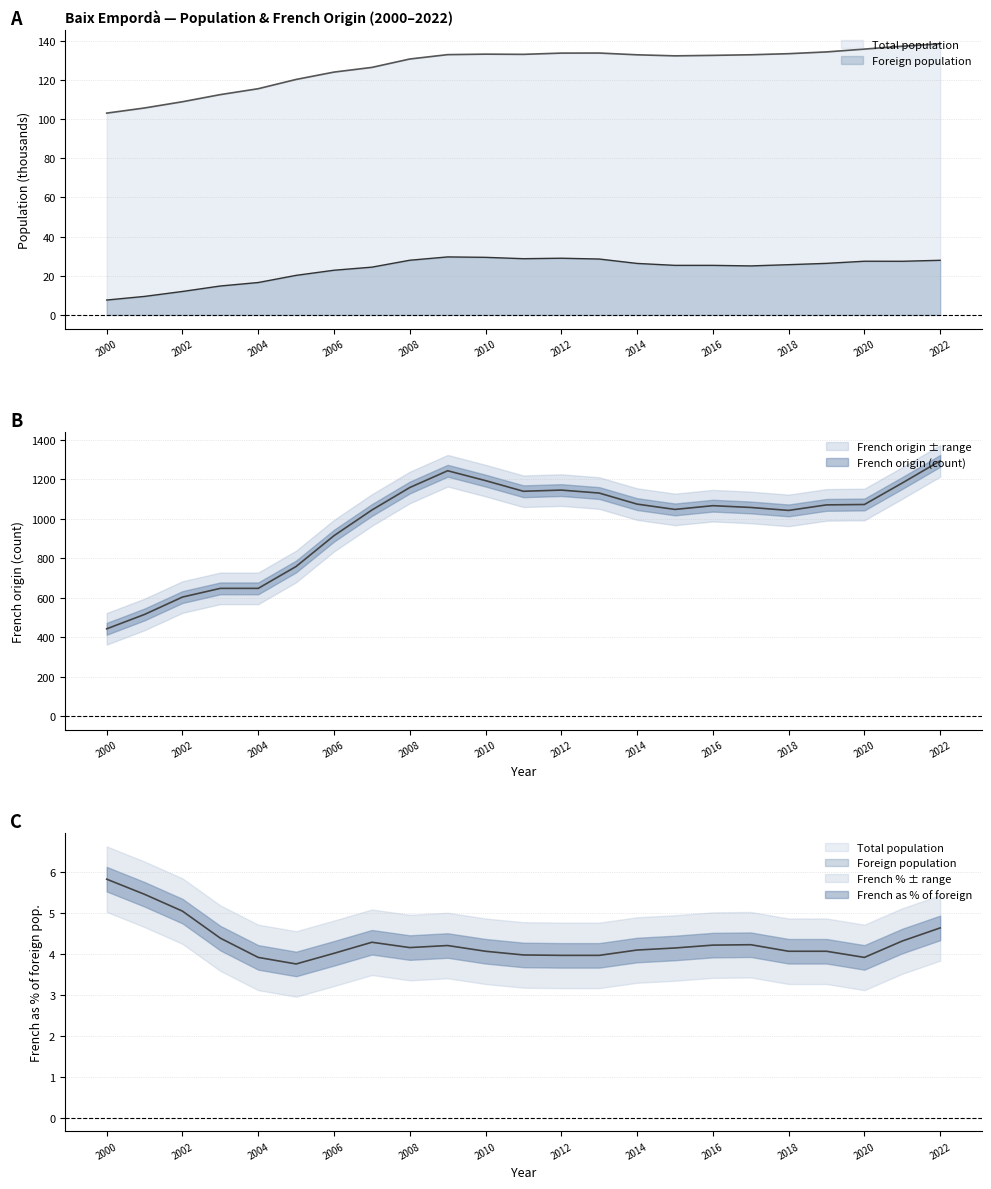

Reading left to right, extract all data points from this chart.

Total population: 103.1	105.7	108.9	112.6	115.6	120.3	124.1	126.5	130.7	133.0	133.2	133.1	133.8	133.8	132.9	132.4	132.6	132.9	133.5	134.4	135.8	137.3	138.5
Foreign population: 7.6	9.5	12.0	14.8	16.6	20.2	22.8	24.4	27.9	29.6	29.4	28.7	29.0	28.6	26.3	25.3	25.3	25.0	25.7	26.4	27.4	27.4	27.9
French origin (count): 443.0	516.0	604.0	648.0	648.0	759.0	915.0	1045.0	1159.0	1244.0	1194.0	1140.0	1146.0	1131.0	1075.0	1048.0	1067.0	1058.0	1043.0	1071.0	1073.0	1182.0	1294.0
French as % of foreign: 5.8	5.5	5.0	4.4	3.9	3.8	4.0	4.3	4.2	4.2	4.1	4.0	4.0	4.0	4.1	4.1	4.2	4.2	4.1	4.1	3.9	4.3	4.6